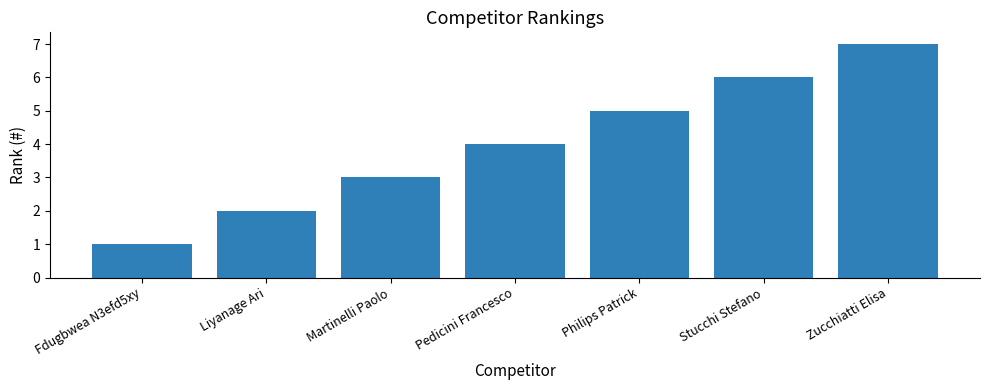

What is the difference between the values at Fdugbwea N3efd5xy and Liyanage Ari?

1